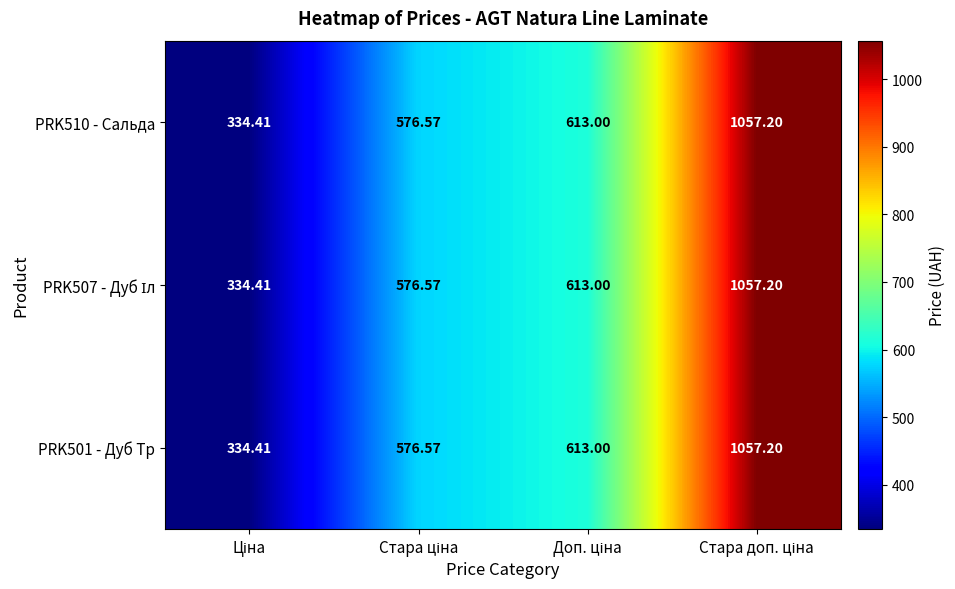

How many values in the PRK501 - Дуб Тр series are below 613?

2